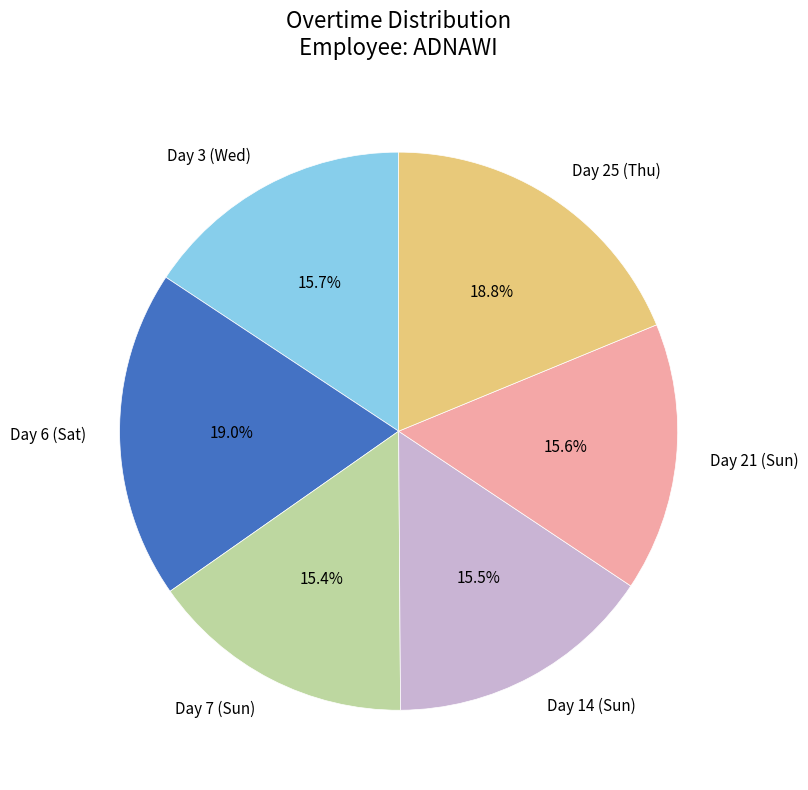

What portion of the pie excludes Day 14 (Sun)?

84.5%